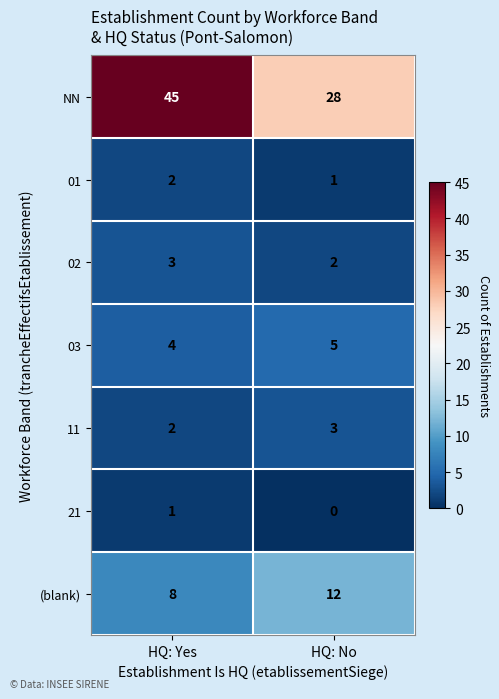

At how many categories does at least one series exceed 1?

2